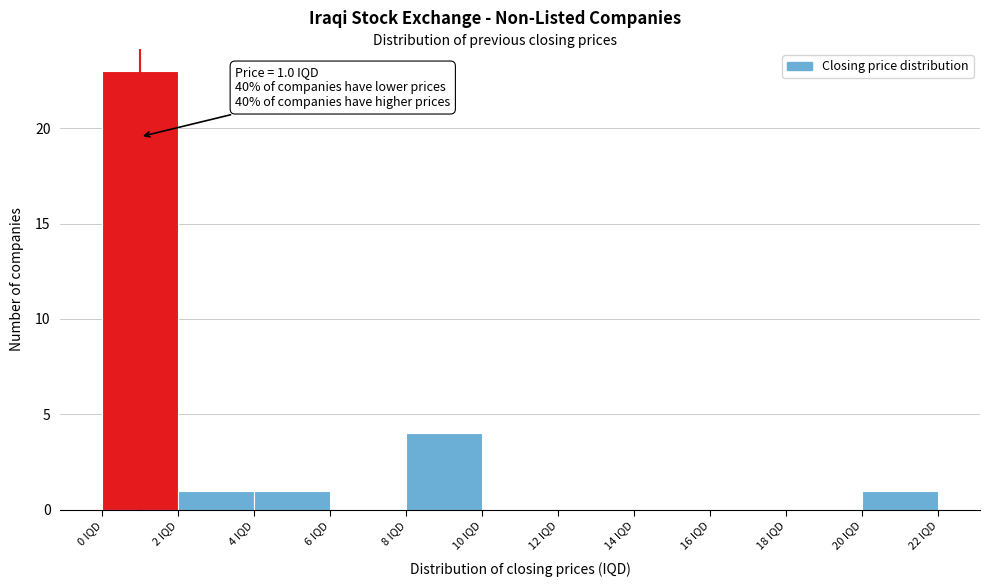

Over which range of the x-axis is the bar tallest?

0 to 2